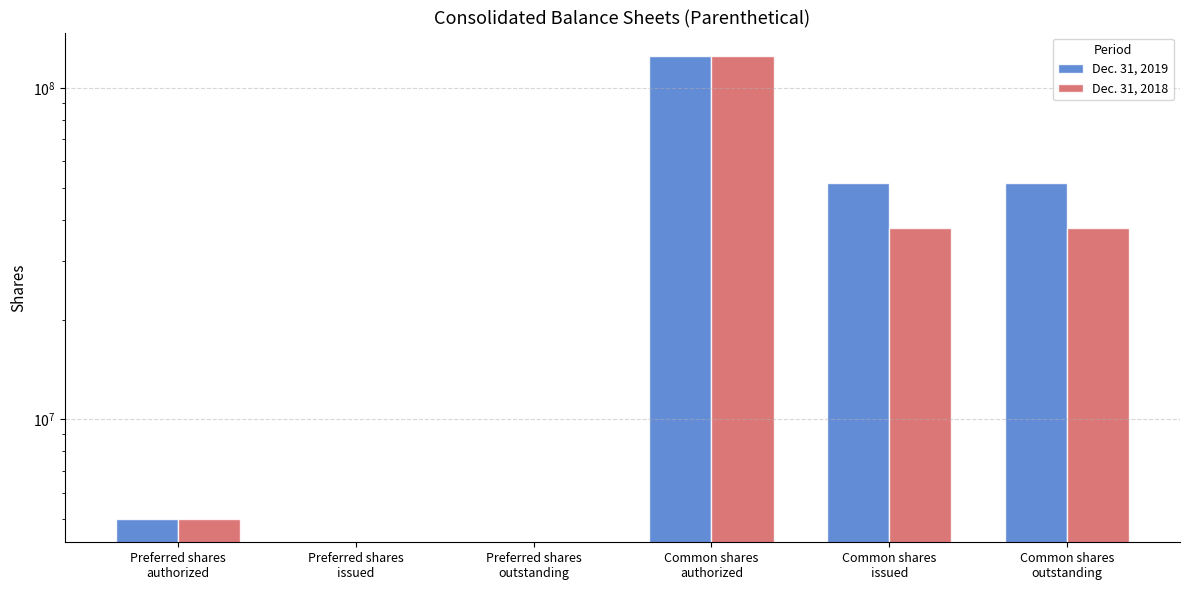

Reading left to right, transcribe all the data shown in this chart.

Dec. 31, 2019: Preferred shares
authorized=5000000	Preferred shares
issued=0	Preferred shares
outstanding=0	Common shares
authorized=125000000	Common shares
issued=51617639	Common shares
outstanding=51617639
Dec. 31, 2018: Preferred shares
authorized=5000000	Preferred shares
issued=0	Preferred shares
outstanding=0	Common shares
authorized=125000000	Common shares
issued=37676760	Common shares
outstanding=37676760